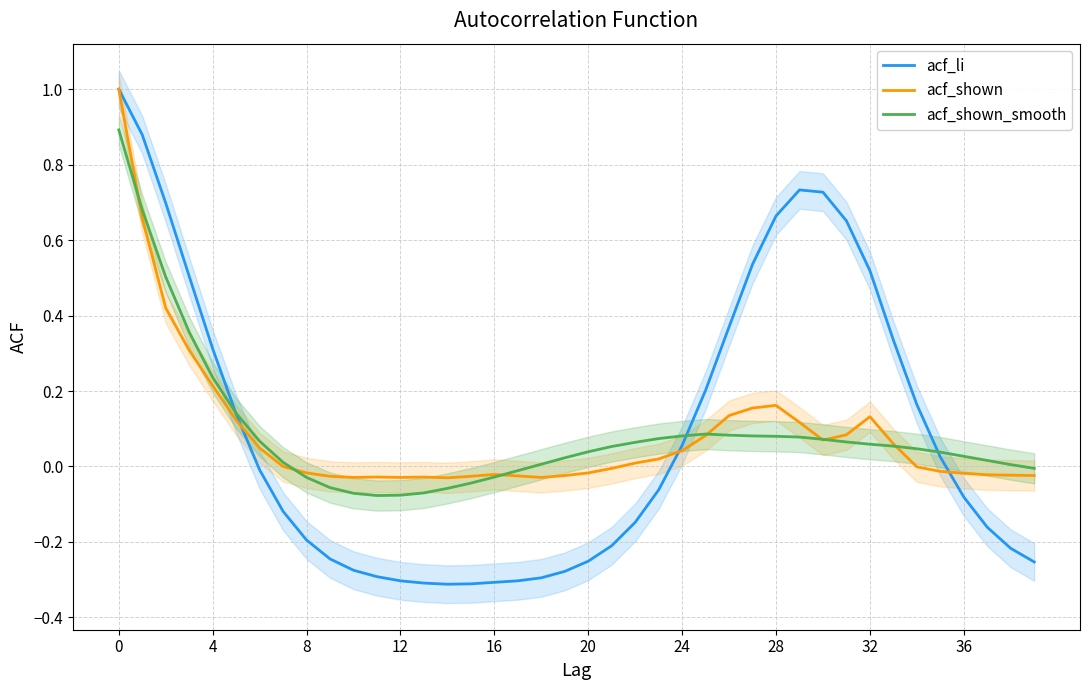

Which series ends up on top after the final intersection of acf_shown and acf_shown_smooth?

acf_shown_smooth